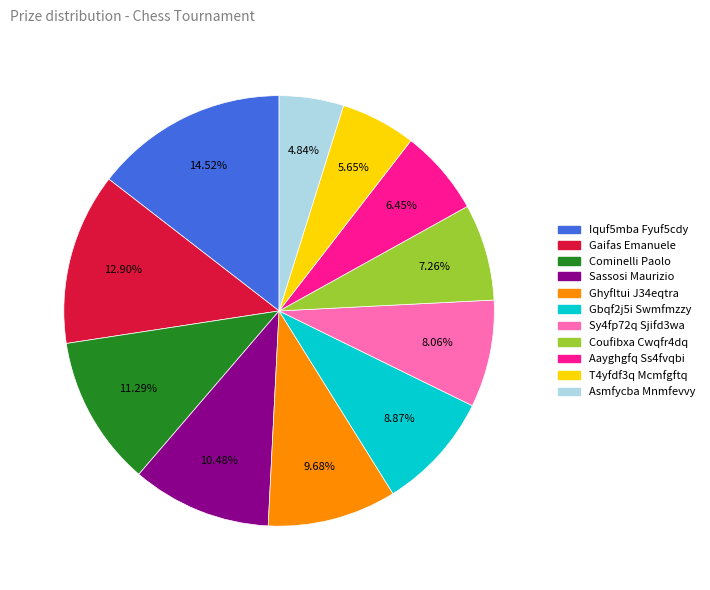

The Iquf5mba Fyuf5cdy slice represents 15% of the pie. True or false?

True